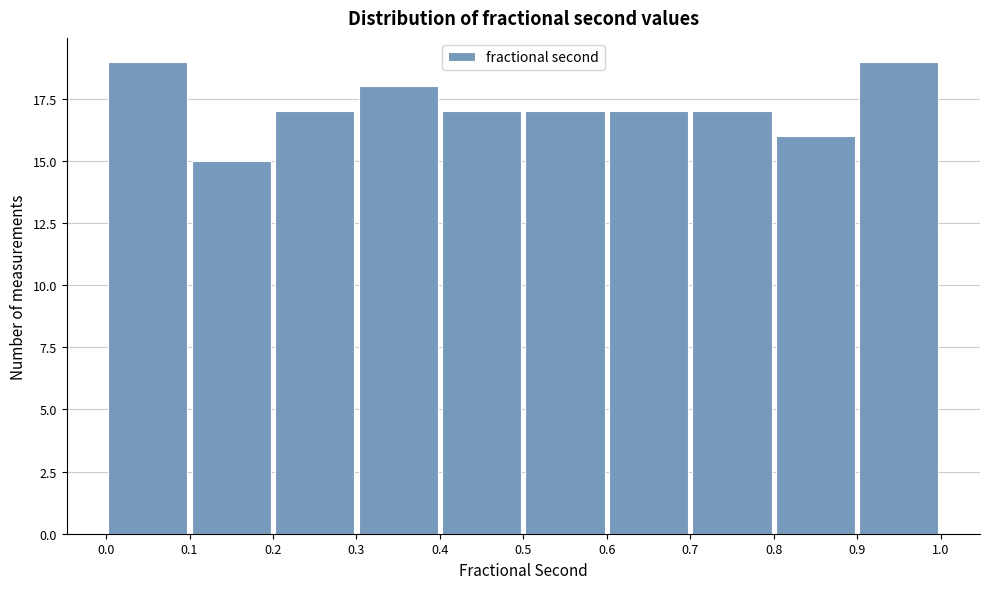

Reading left to right, transcribe this chart: for each bar, give the range it covers on the x-axis and its height. The values are not printed on the chart, so give them approximately, as read against the axis.

0.0 to 0.1: 19
0.1 to 0.2: 15
0.2 to 0.3: 17
0.3 to 0.4: 18
0.4 to 0.5: 17
0.5 to 0.6: 17
0.6 to 0.7: 17
0.7 to 0.8: 17
0.8 to 0.9: 16
0.9 to 1.0: 19